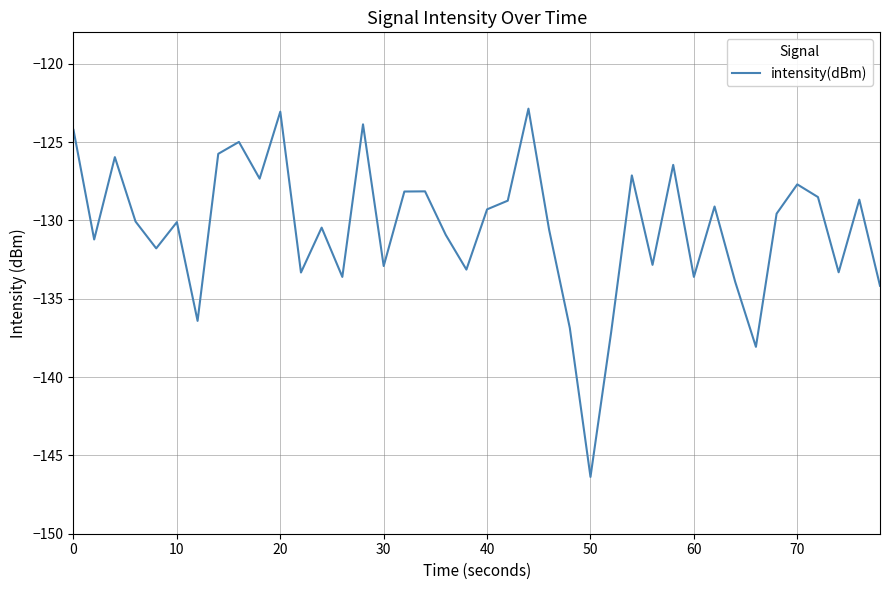

What is the maximum value shown in the chart?

-122.9